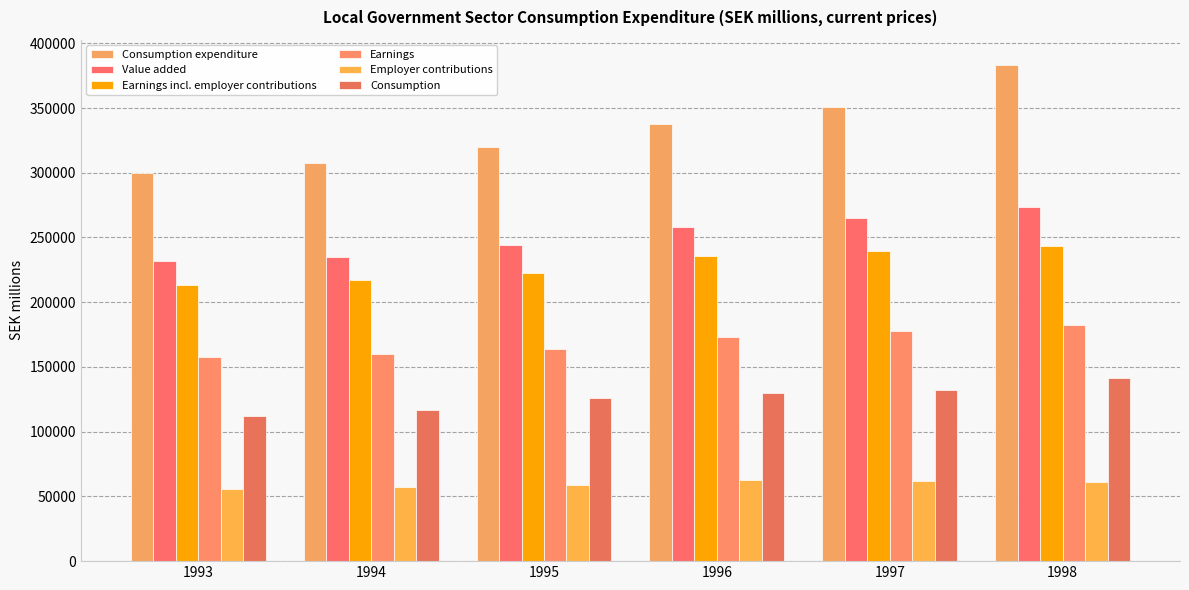

What value does the Value added series have at 1995, to the nearest 100?

243800